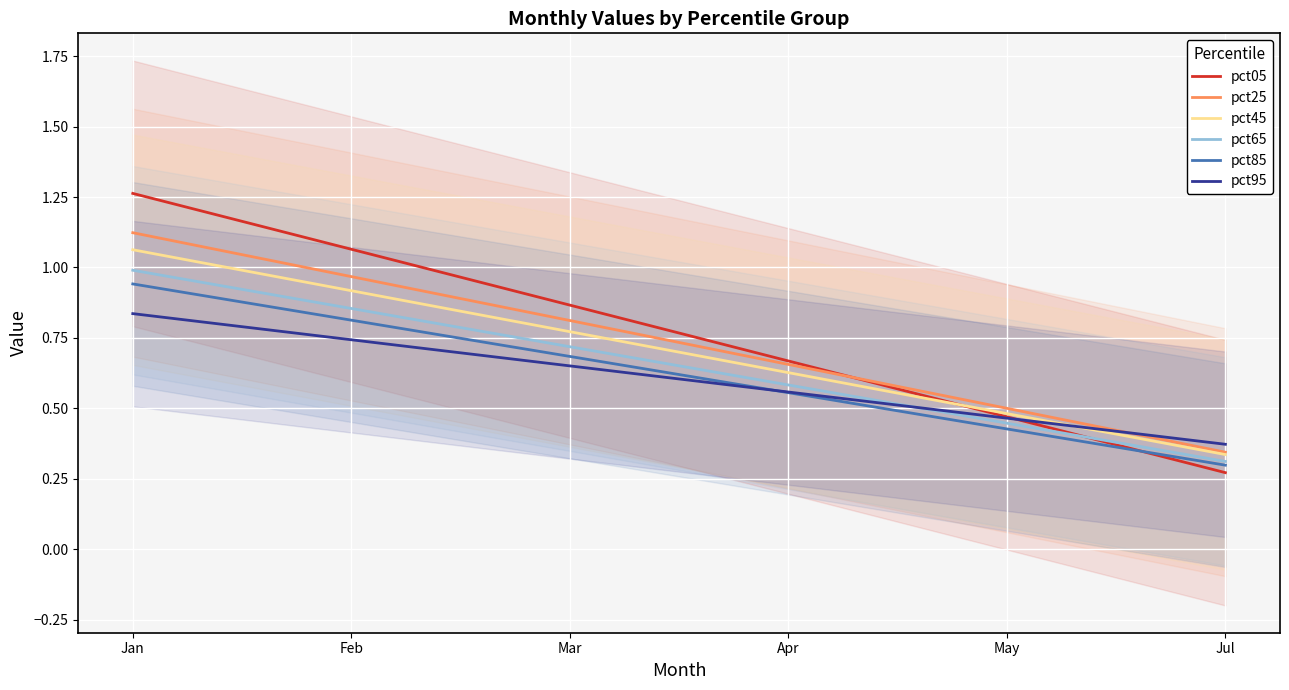

The value of pct05 at Feb is 1.1. True or false?

True